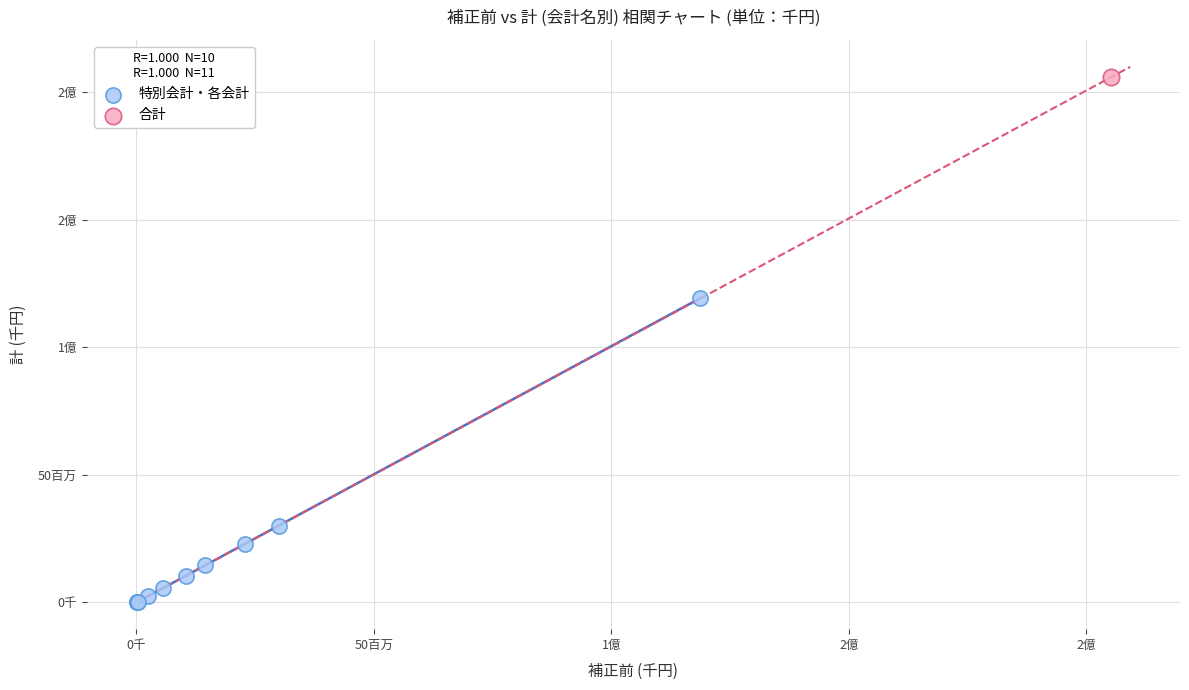

What are all the series names shown in the legend?

特別会計・各会計, 合計